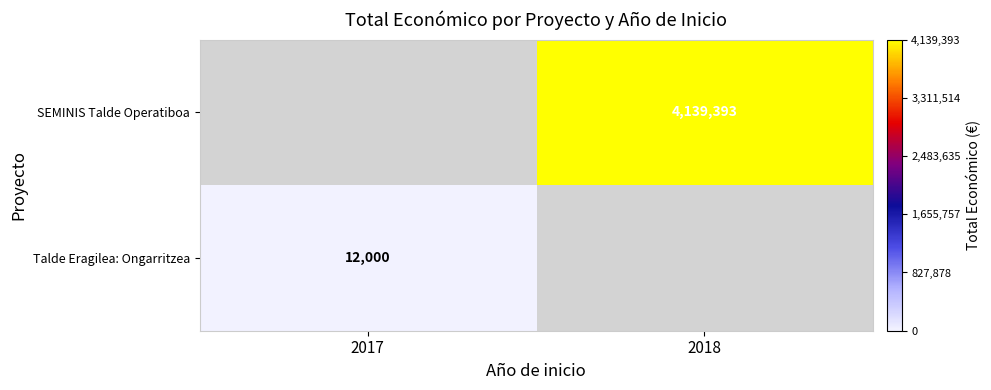

Count the number of data series in this chart.

2